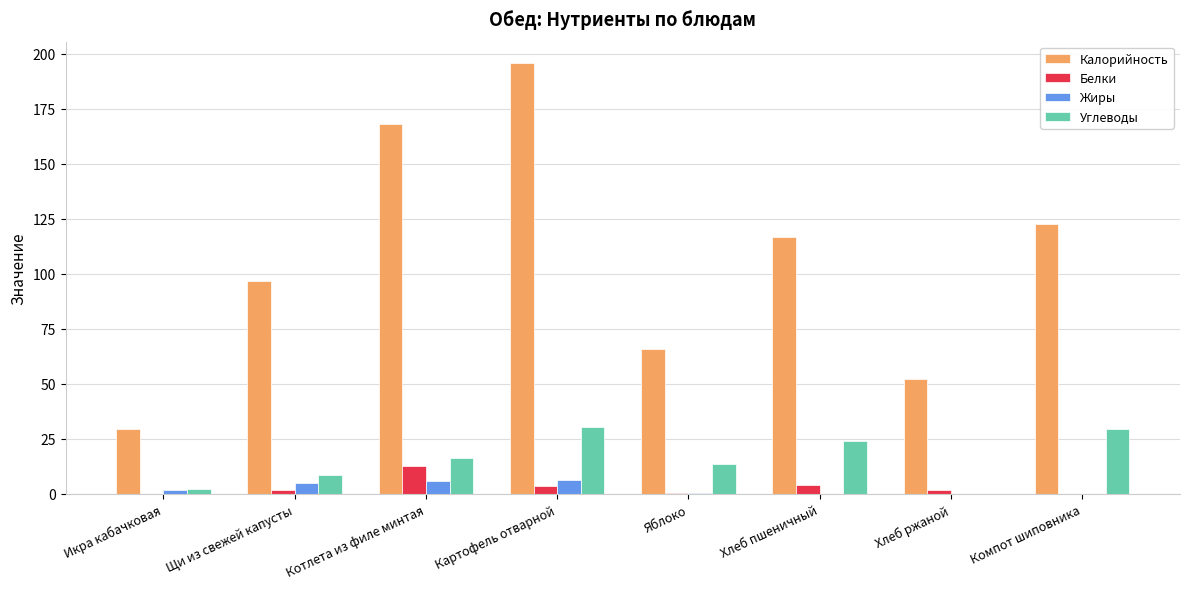

Which series changed the most between Котлета из филе минтая and Хлеб пшеничный?

Калорийность